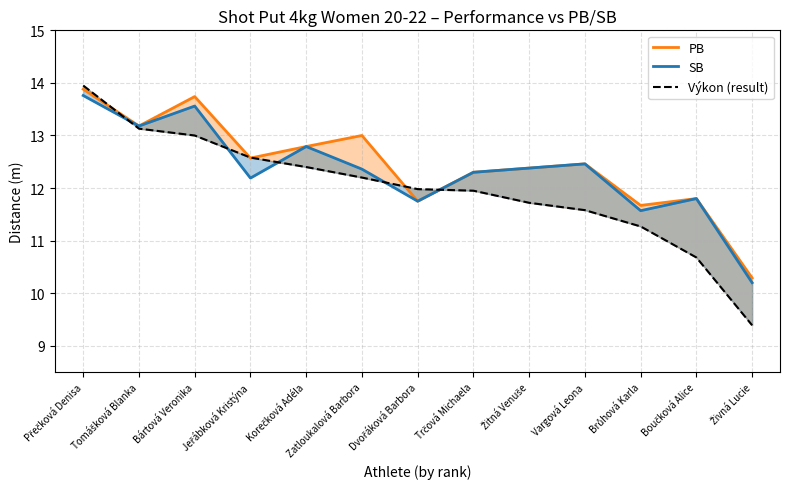

Reading left to right, list all the values displayed in this chart.

PB: Přečková Denisa=13.9	Tomášková Blanka=13.2	Bártová Veronika=13.7	Jeřábková Kristýna=12.6	Korečková Adéla=12.8	Zatloukalová Barbora=13.0	Dvořáková Barbora=11.8	Trčová Michaela=12.3	Žitná Venuše=12.4	Vargová Leona=12.5	Brůhová Karla=11.7	Boučková Alice=11.8	Živná Lucie=10.3
SB: Přečková Denisa=13.8	Tomášková Blanka=13.2	Bártová Veronika=13.6	Jeřábková Kristýna=12.2	Korečková Adéla=12.8	Zatloukalová Barbora=12.4	Dvořáková Barbora=11.8	Trčová Michaela=12.3	Žitná Venuše=12.4	Vargová Leona=12.5	Brůhová Karla=11.6	Boučková Alice=11.8	Živná Lucie=10.2
Výkon (result): Přečková Denisa=13.9	Tomášková Blanka=13.1	Bártová Veronika=13.0	Jeřábková Kristýna=12.6	Korečková Adéla=12.4	Zatloukalová Barbora=12.2	Dvořáková Barbora=12.0	Trčová Michaela=11.9	Žitná Venuše=11.7	Vargová Leona=11.6	Brůhová Karla=11.3	Boučková Alice=10.7	Živná Lucie=9.4